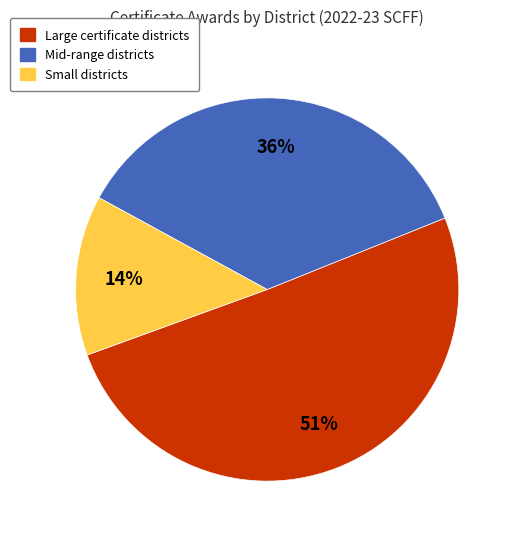

Does Small districts account for over 50% of the chart?

No